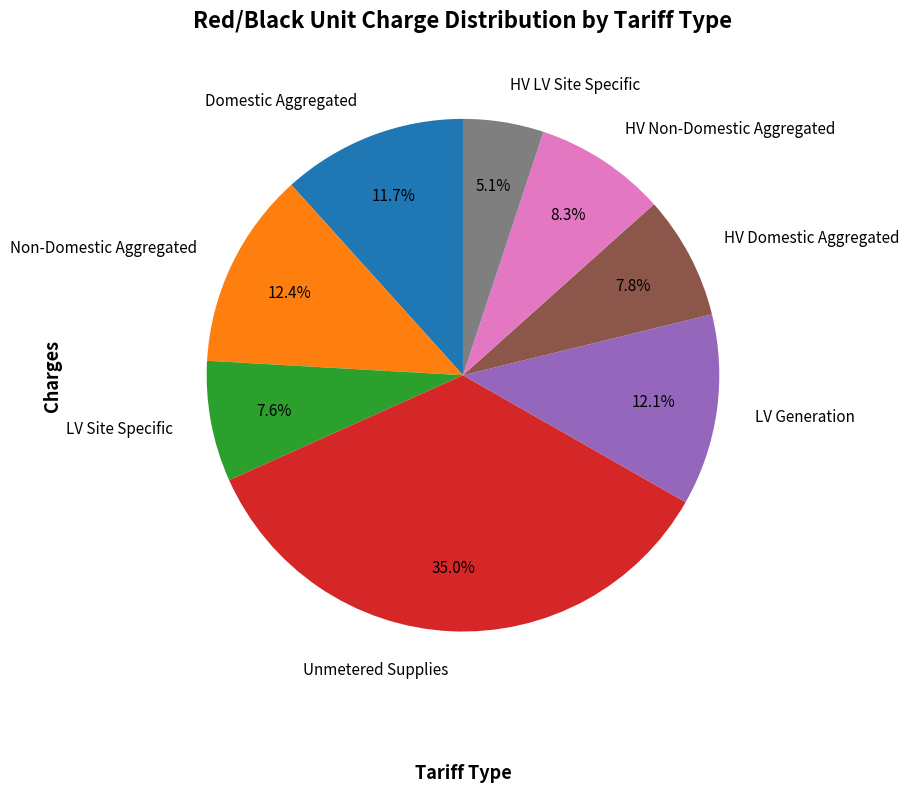

Does HV Non-Domestic Aggregated represent more than half of the total?

No